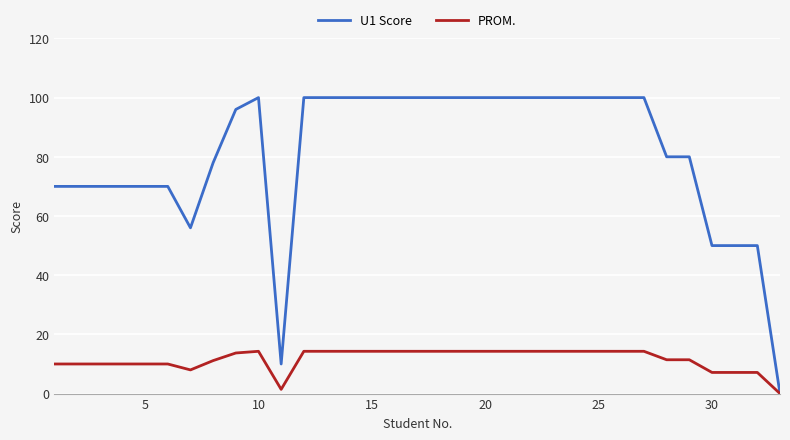

Which series has the largest total across all categories?

U1 Score